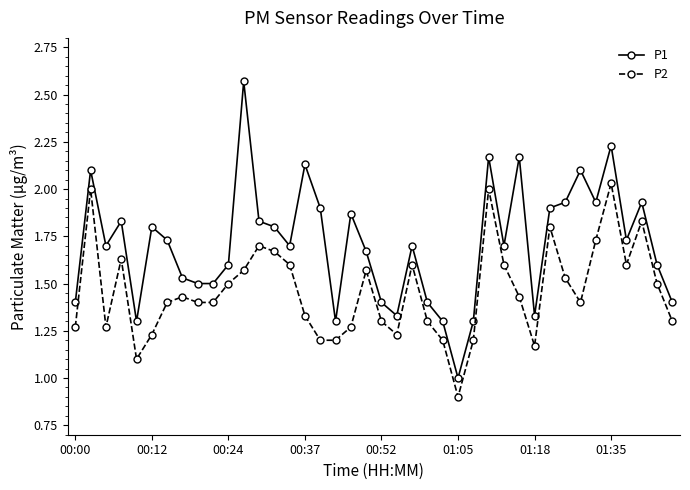

Count the number of categories in the chart.

40